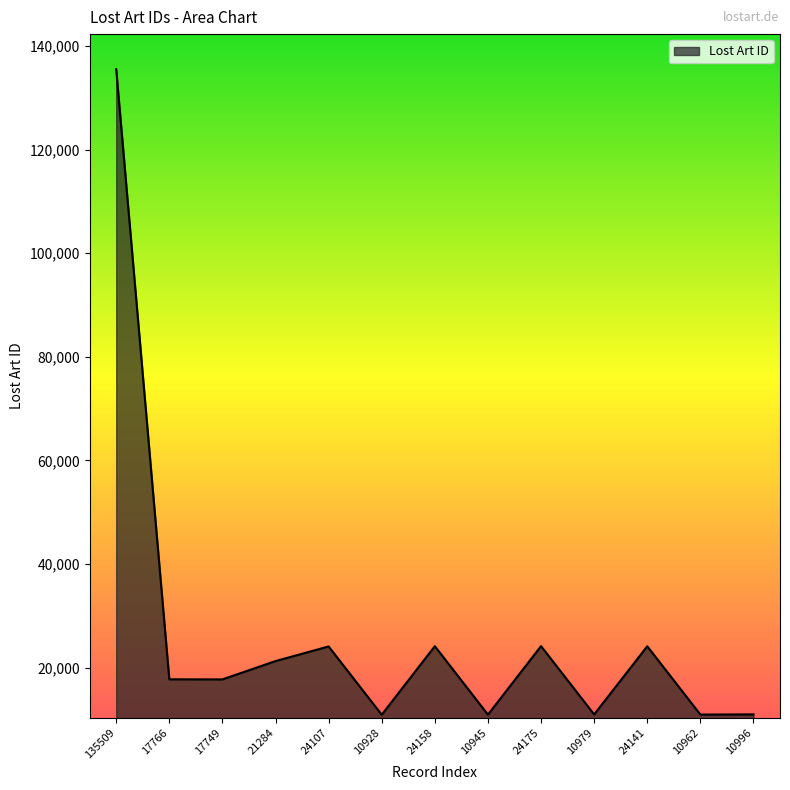

What is the difference between the maximum and minimum values?

124581